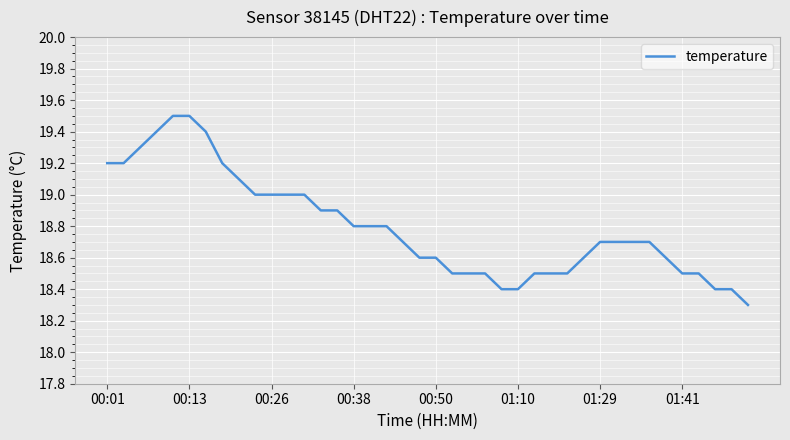

What is the difference between the maximum and minimum values?

1.2